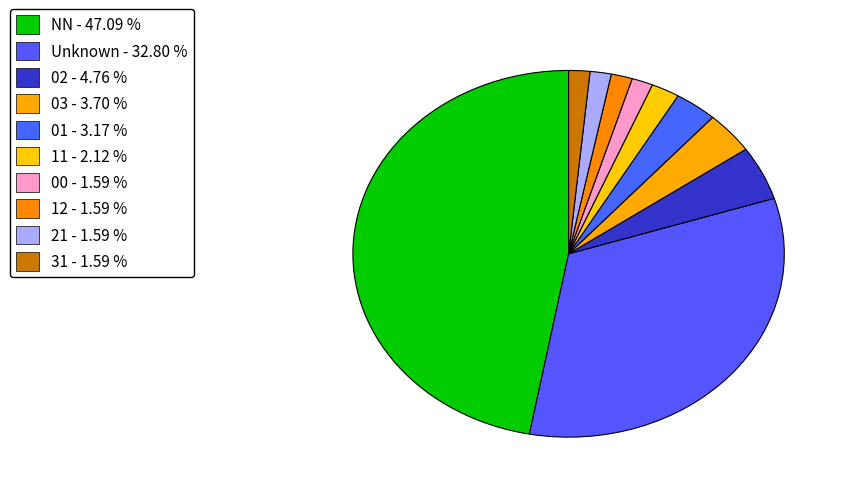

How many segments does this pie chart have?

10